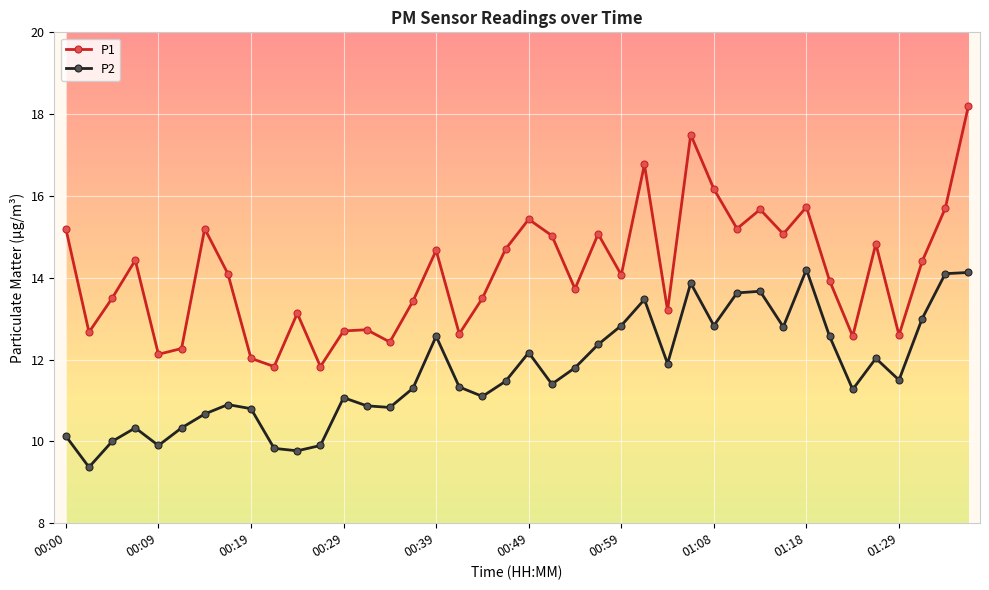

What is the value of the P2 point at the 31st from the left?

13.7